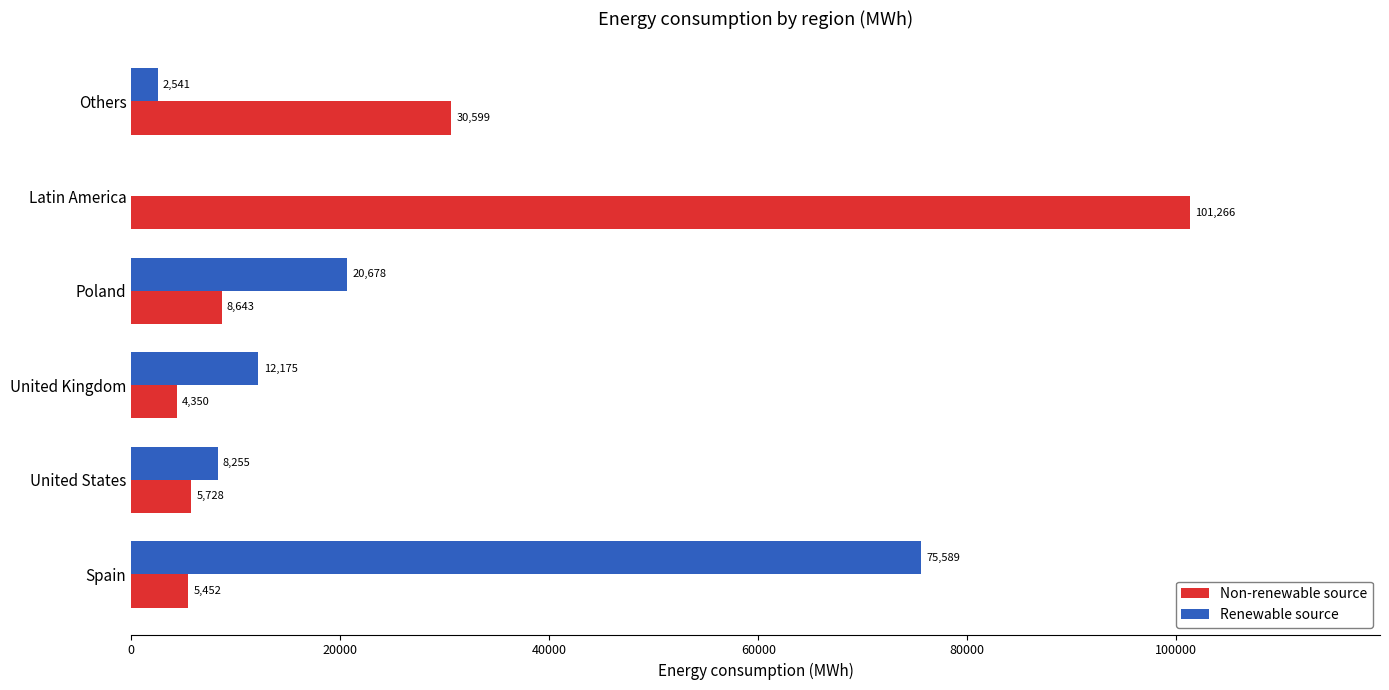

What is the sum of all Non-renewable source values?

156038